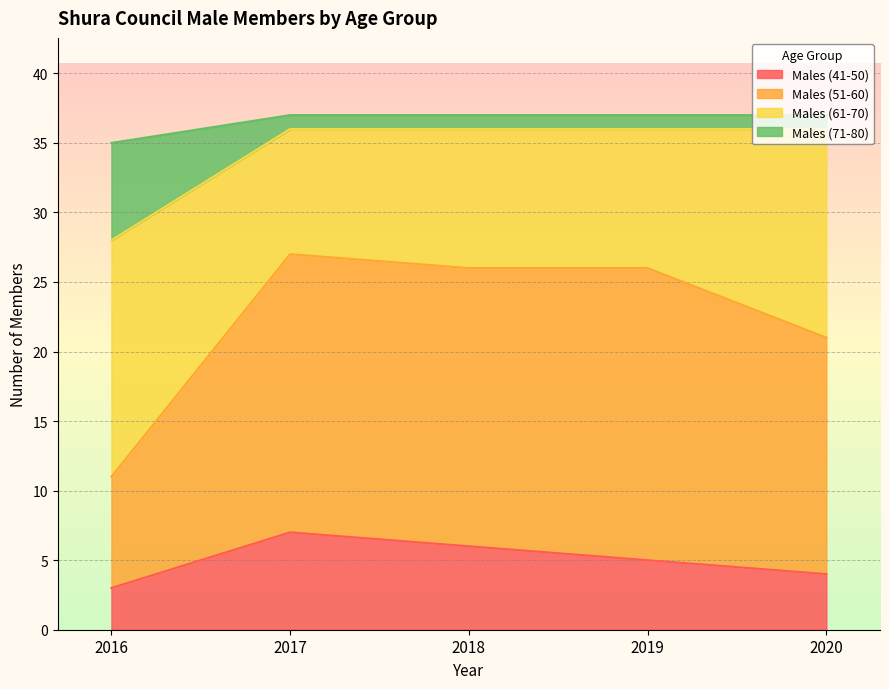

The Males (41-50) series shows 3 at 2017. True or false?

False